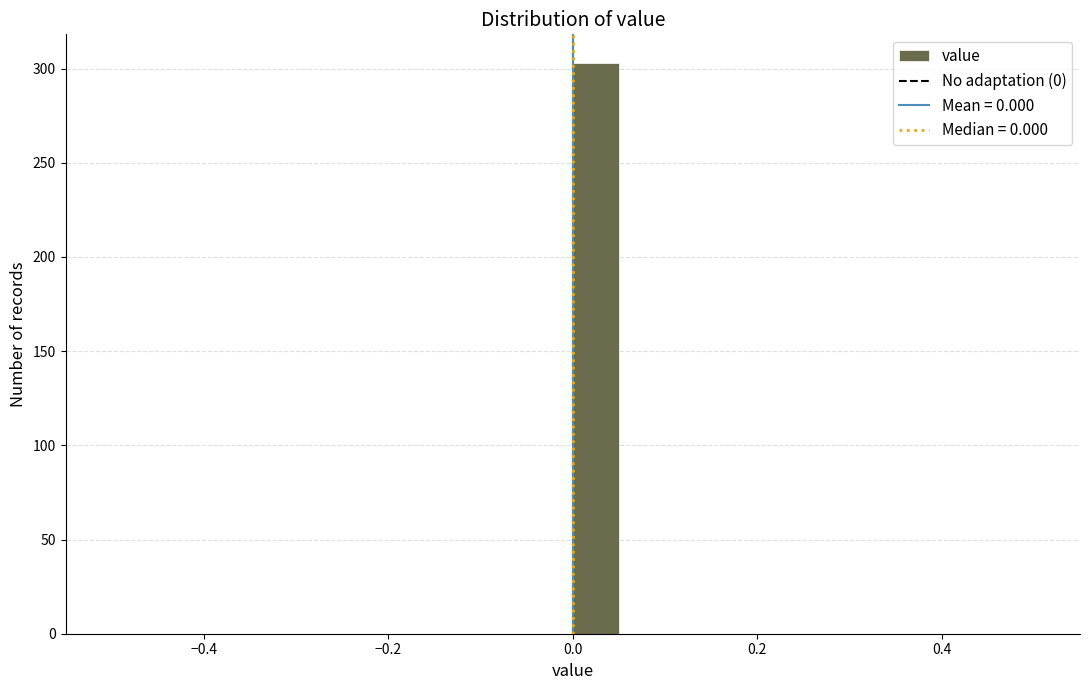

Around what value on the x-axis is the tallest bar? Give the approximate position of its centre, as read against the axis.

0.02